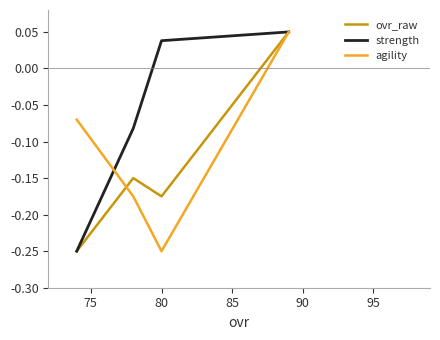

How many categories are shown in the chart?

4